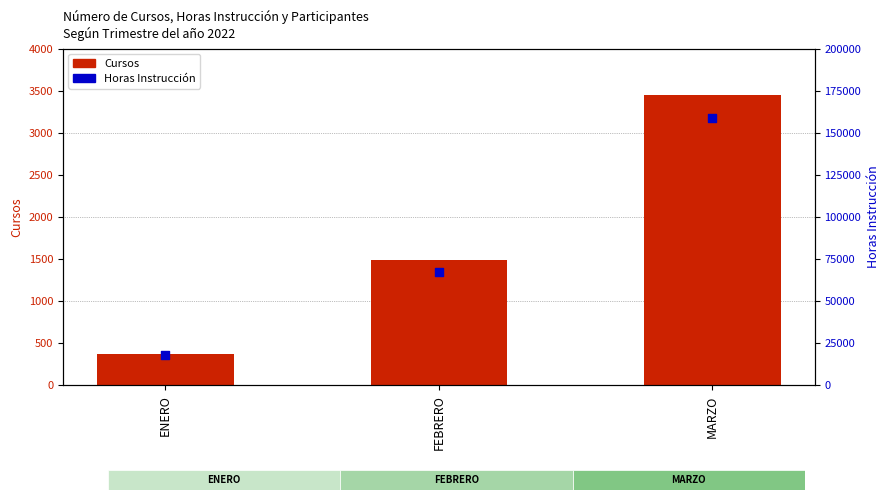

What is the total value across all series at ENERO?

18527